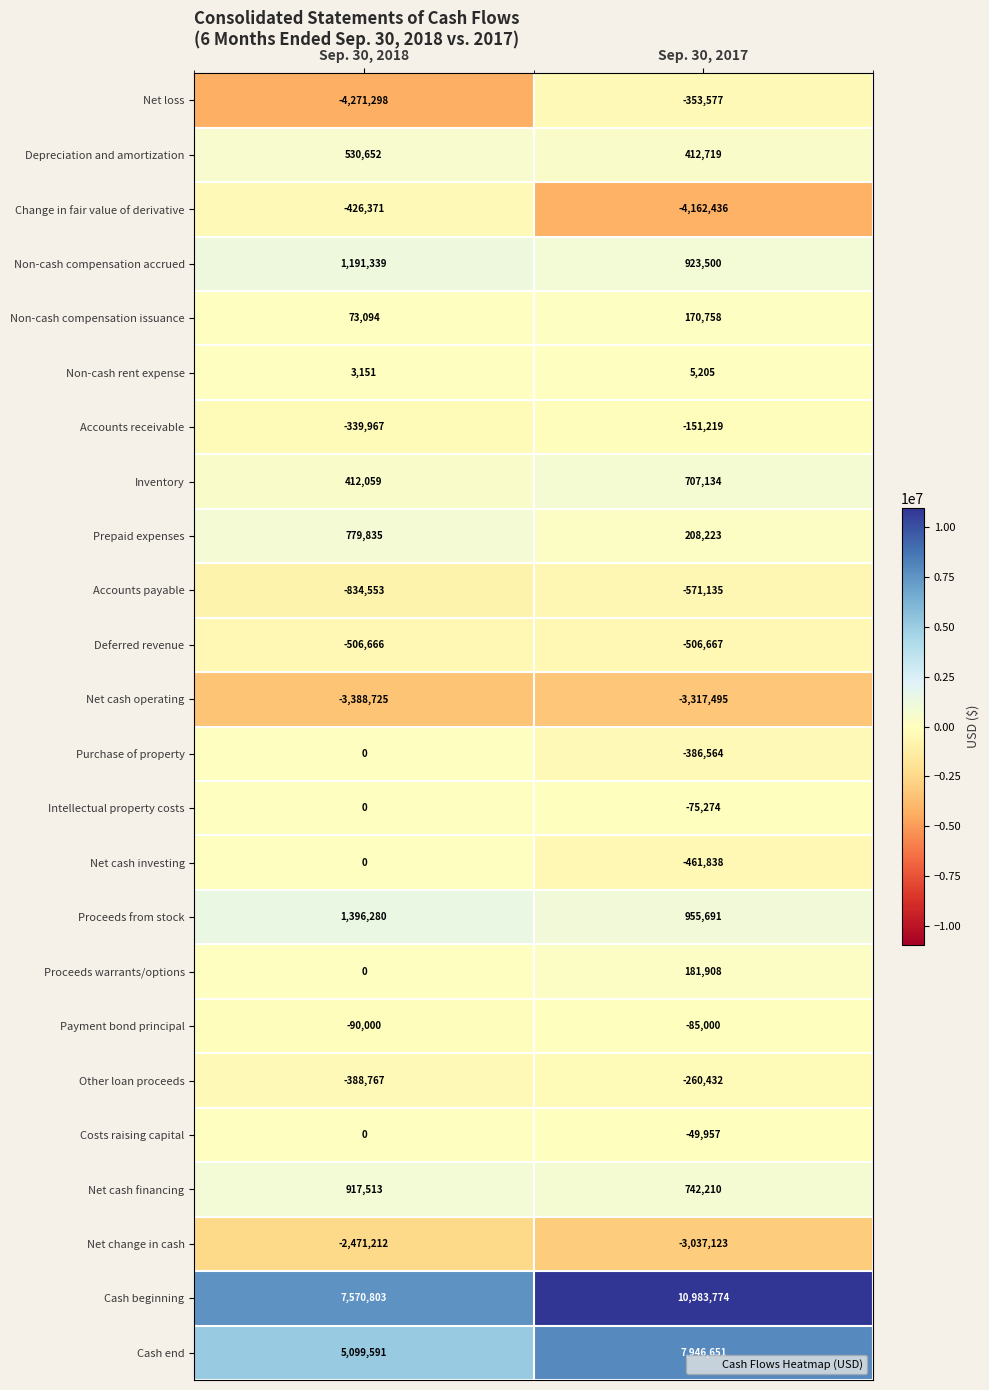

Is the value of Accounts payable at Sep. 30, 2018 greater than the value of Prepaid expenses at Sep. 30, 2017?

No